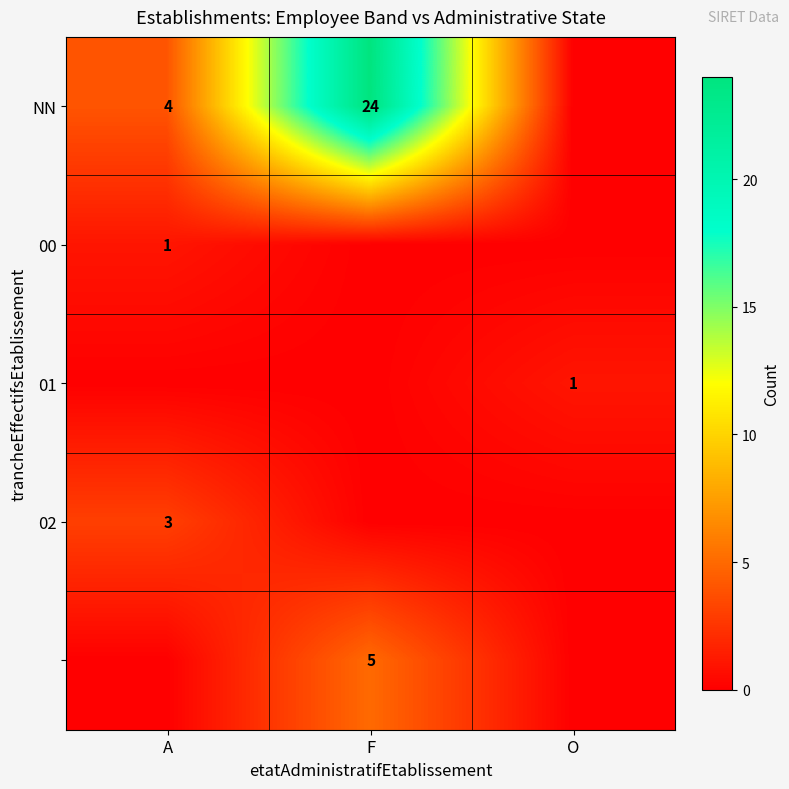

Which has a higher value, F or O?

F